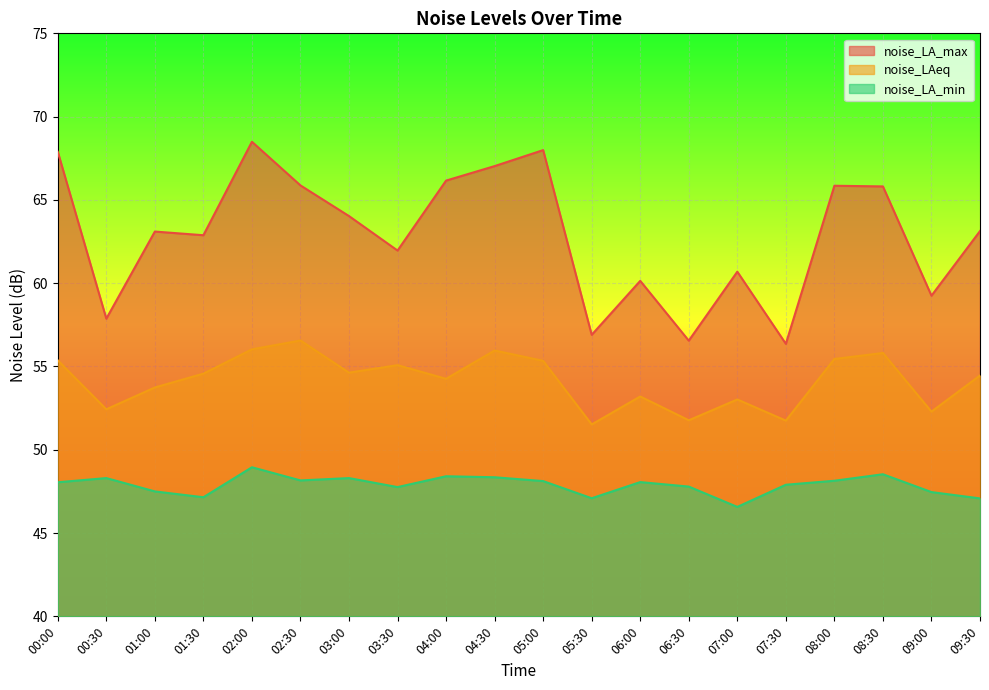

What is the label of the 15th point from the right?

02:30